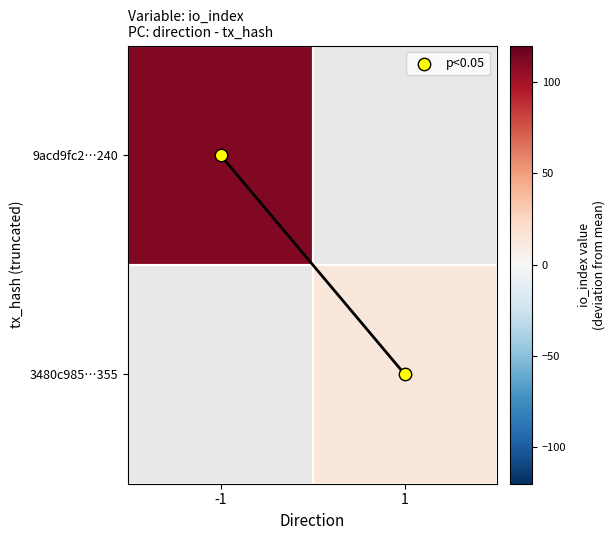

The value of 3480c985…355 at 1 is 19.6. True or false?

False